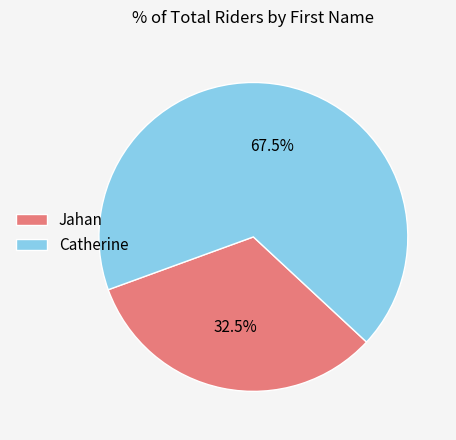

Which has a higher value, Catherine or Jahan?

Catherine